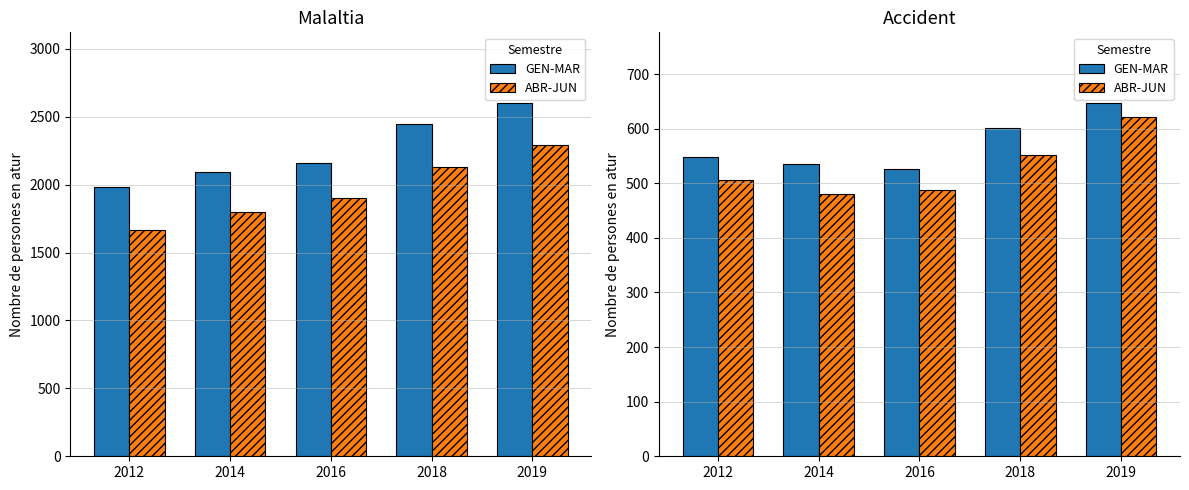

List the series in order of their peak value, lowest first.

ABR-JUN, GEN-MAR